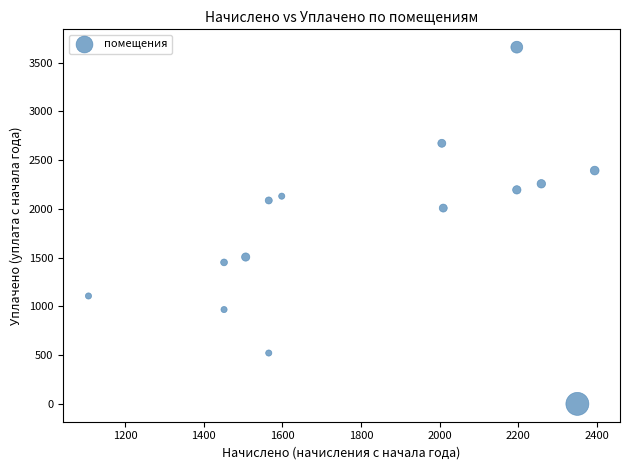

What Y value in the scatter plot is closest to 1829?

2009.0